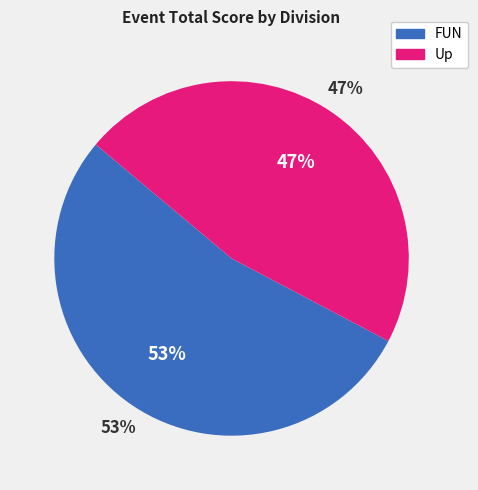

Is it true that Up is 59% of the pie?

False